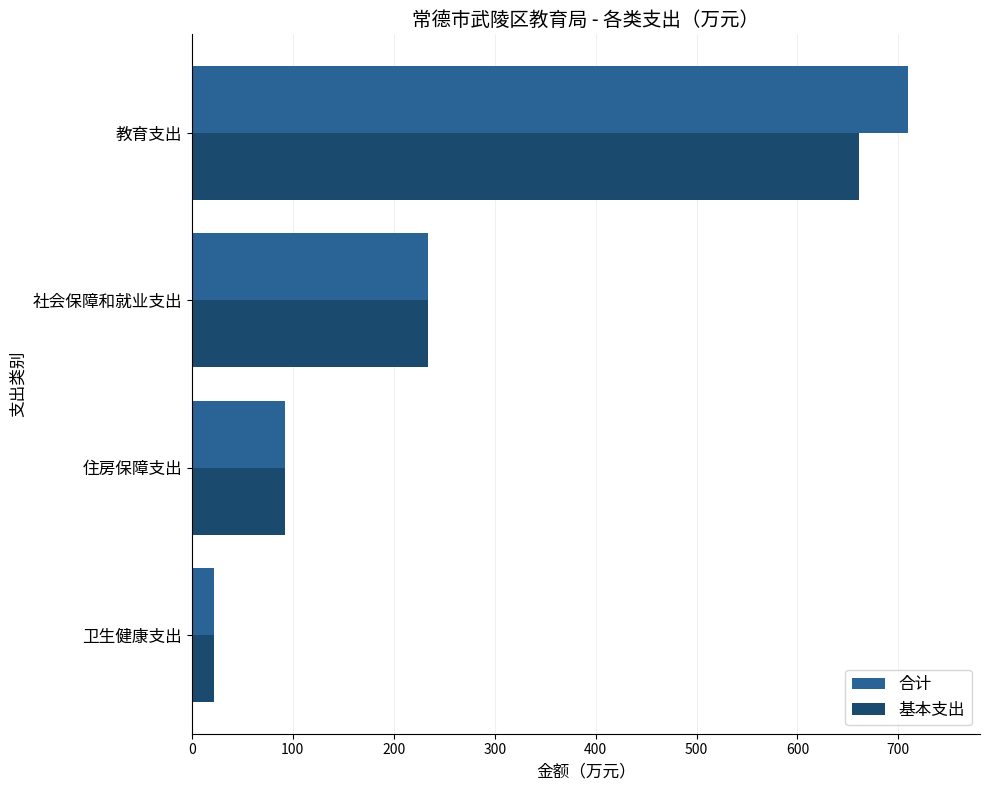

At which label is 合计 closest to 365?

社会保障和就业支出